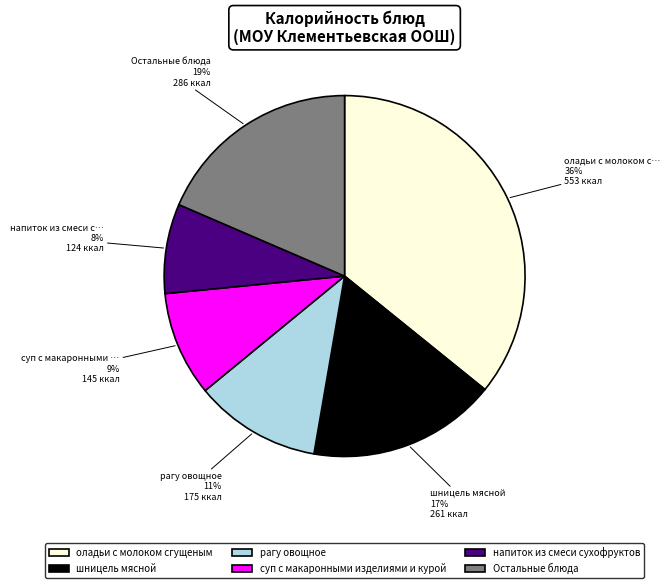

The суп с макаронными изделиями и курой slice represents 9% of the pie. True or false?

True